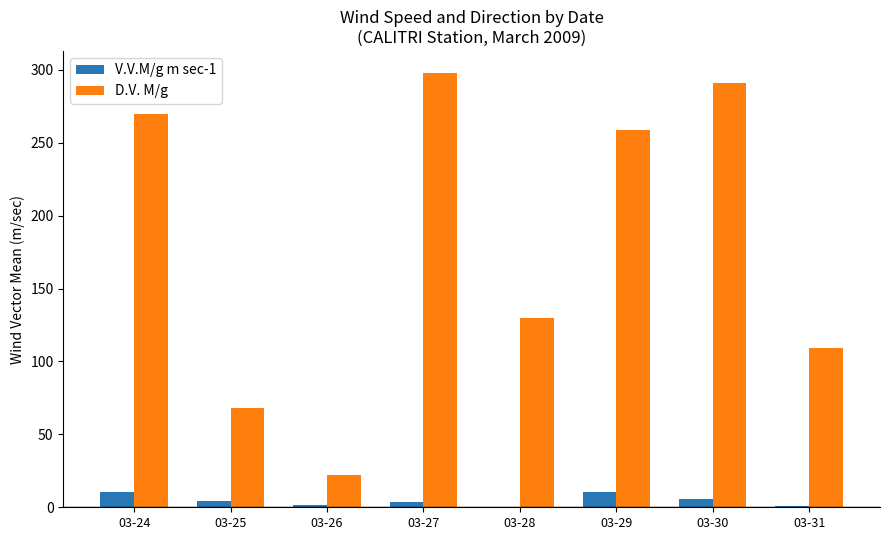

Are the bars horizontal?

No